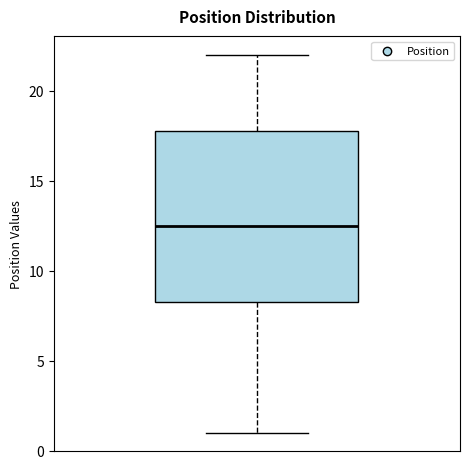

Read this box plot against the y-axis: the position of the median line, the range covered by the box, and the ends of both whiskers. The values are not printed on the chart, so give them approximately, as read against the axis.

median 12.5, box 8.5 to 18.0, whiskers 1.0 to 22.0